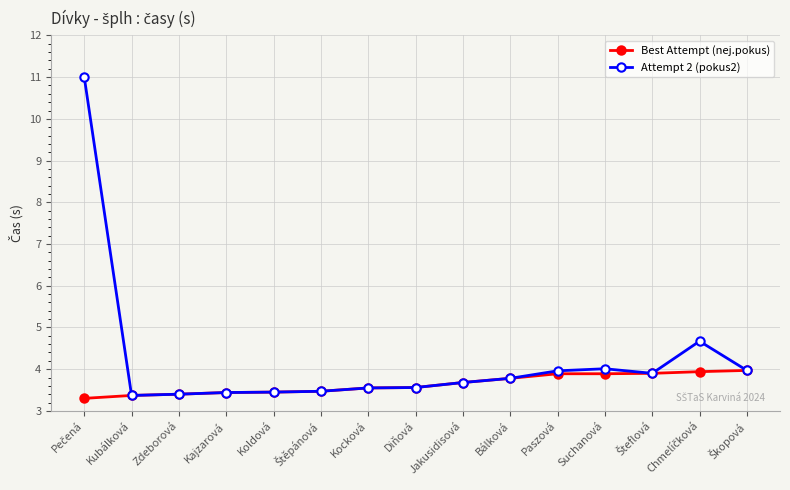

What is the minimum value shown in the chart?

3.3